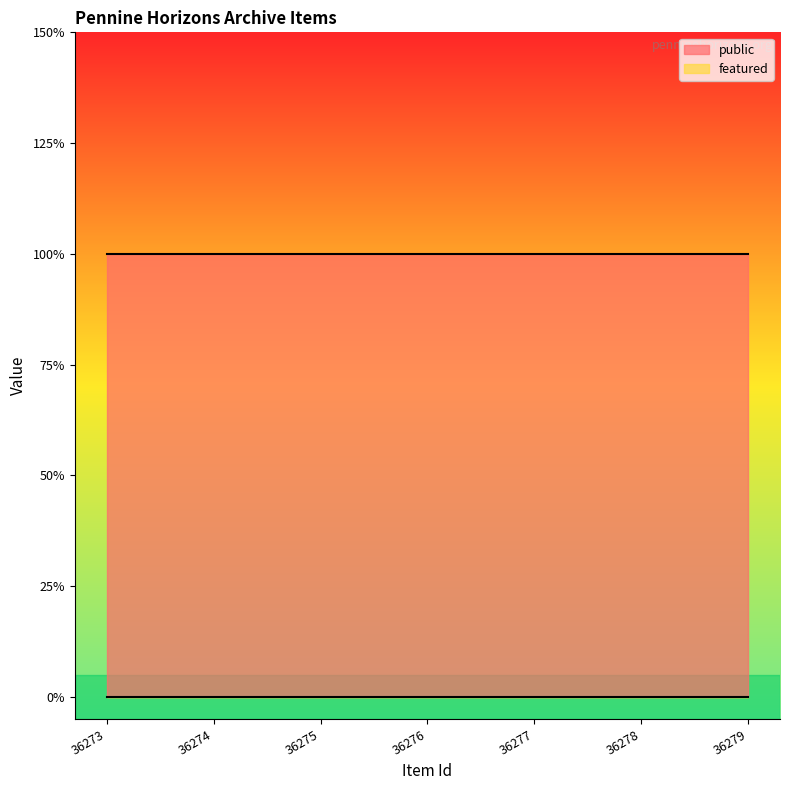

What is the spread (max minus min) of values at 36277?

1